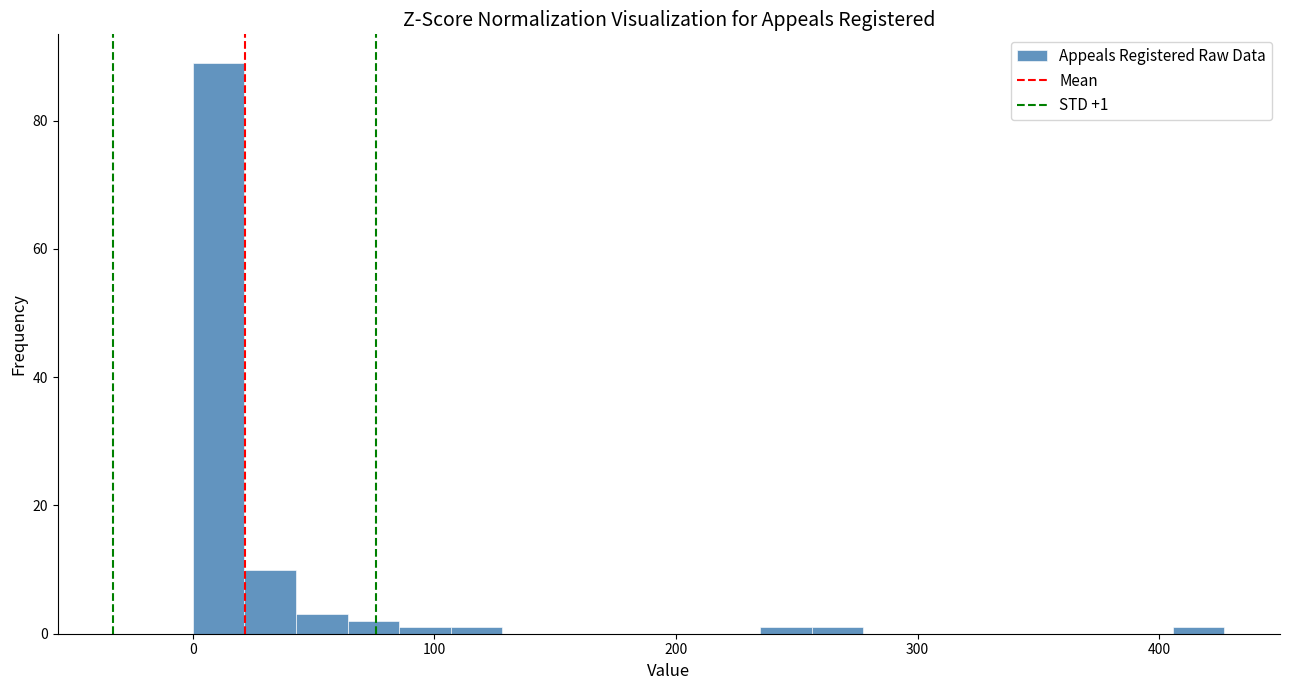

Around what value on the x-axis is the tallest bar? Give the approximate position of its centre, as read against the axis.

10